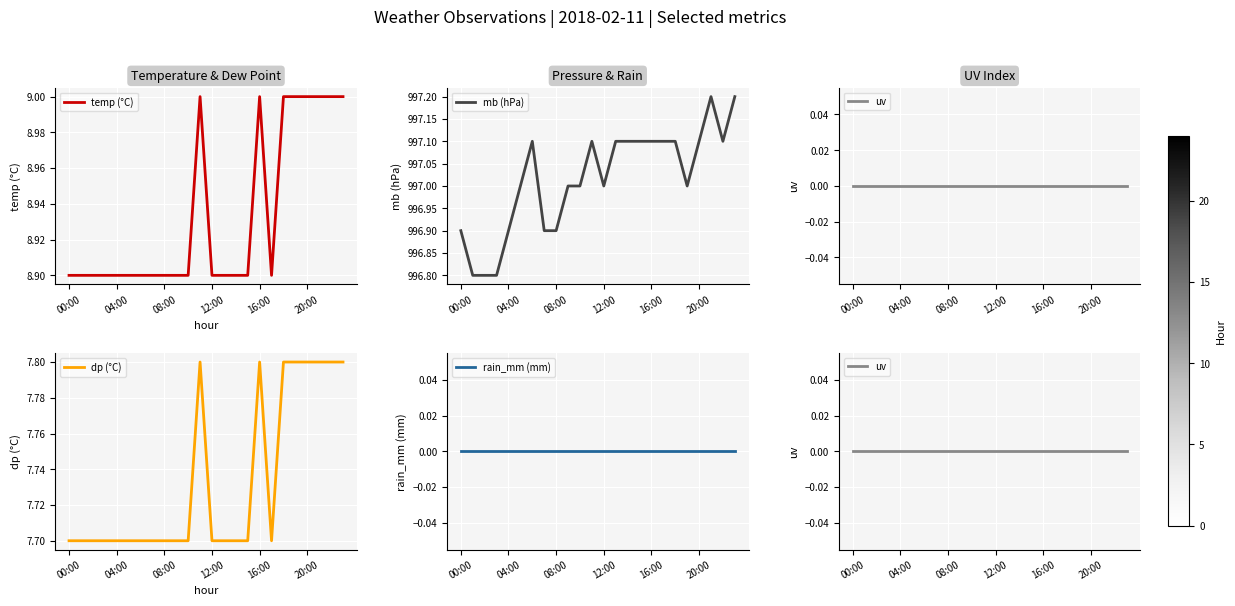

The value of temp (°C) at 20:00 is 12.6. True or false?

False